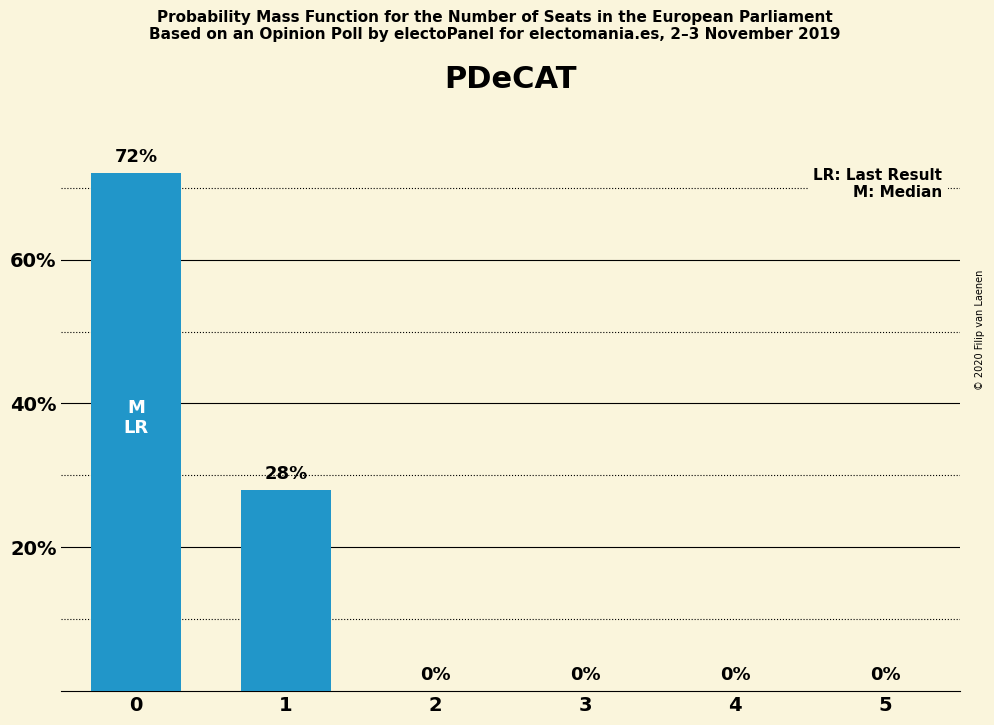

What is the sum of all values?

100